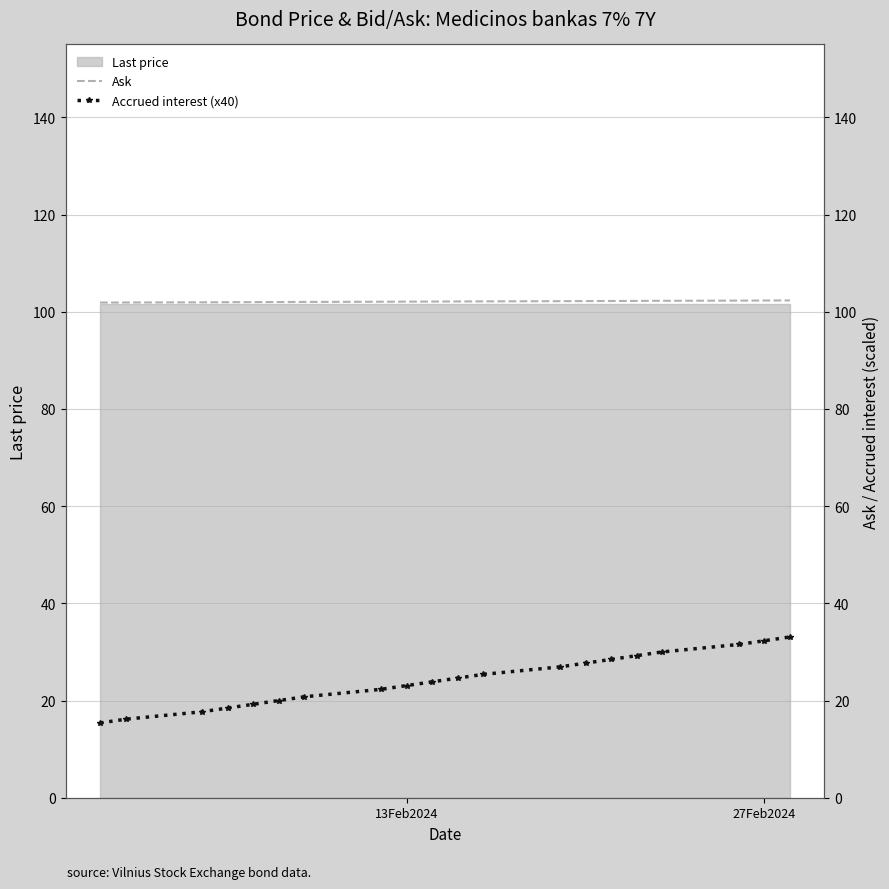

Reading left to right, transcribe all the data shown in this chart.

Ask: 101.9	101.9	101.9	102.0	102.0	102.0	102.0	102.1	102.1	102.1	102.1	102.1	102.2	102.2	102.2	102.2	102.2	102.3	102.3	102.3
Accrued interest (x40): 15.4	16.2	17.7	18.5	19.2	20.0	20.8	22.3	23.1	23.8	24.6	25.4	26.9	27.7	28.5	29.2	30.0	31.5	32.3	33.1